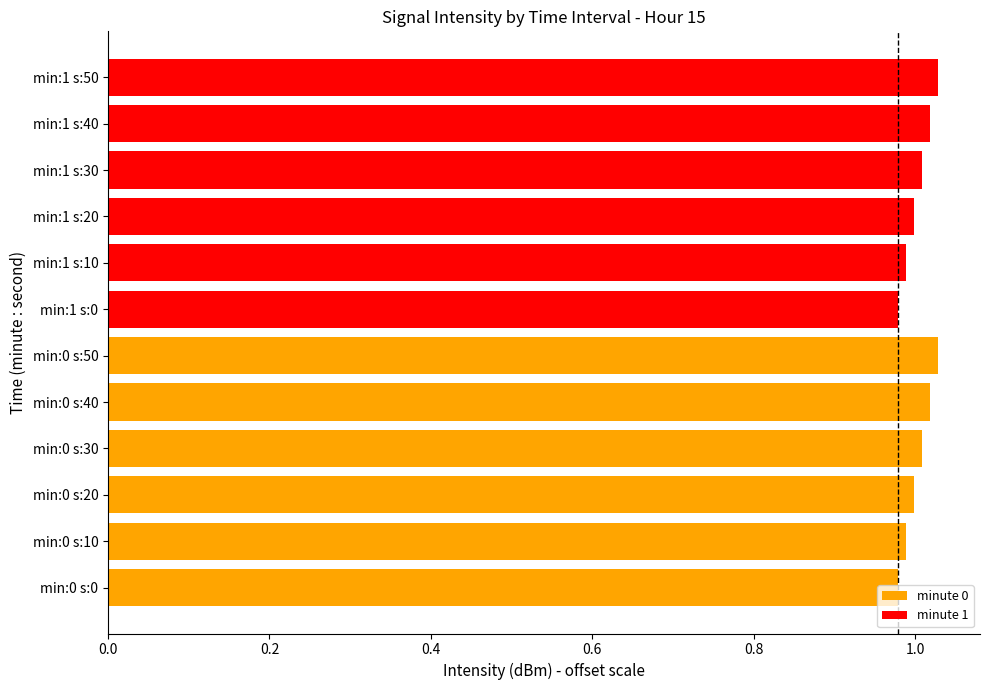

What is the sum of all values?

12.0